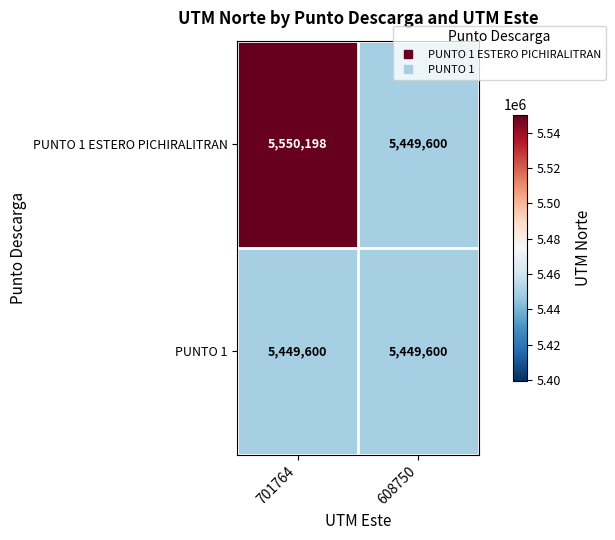

What is the total value across all series at 701764?

10999798